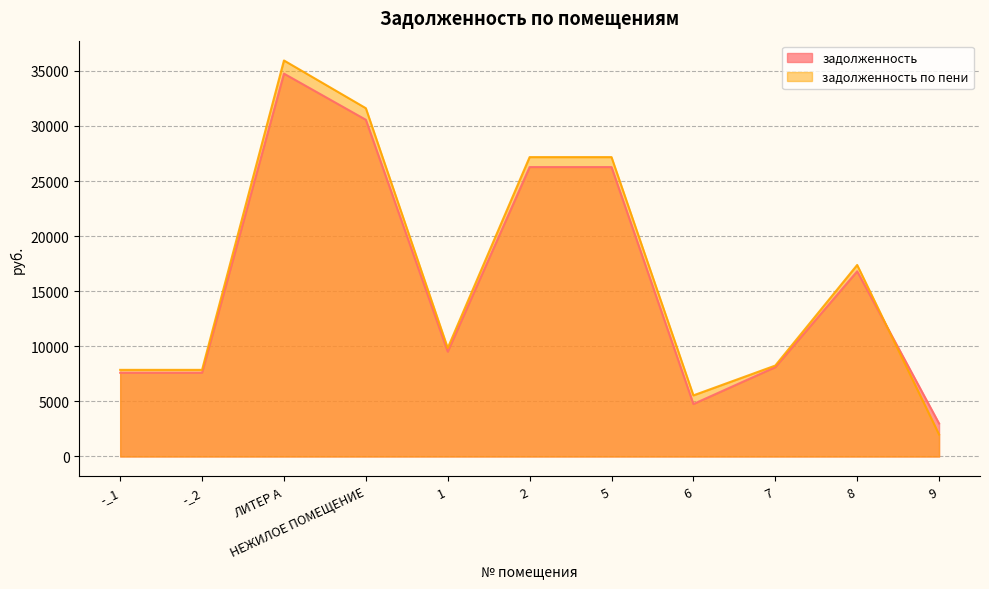

Where is the first local minimum for задолженность?

1